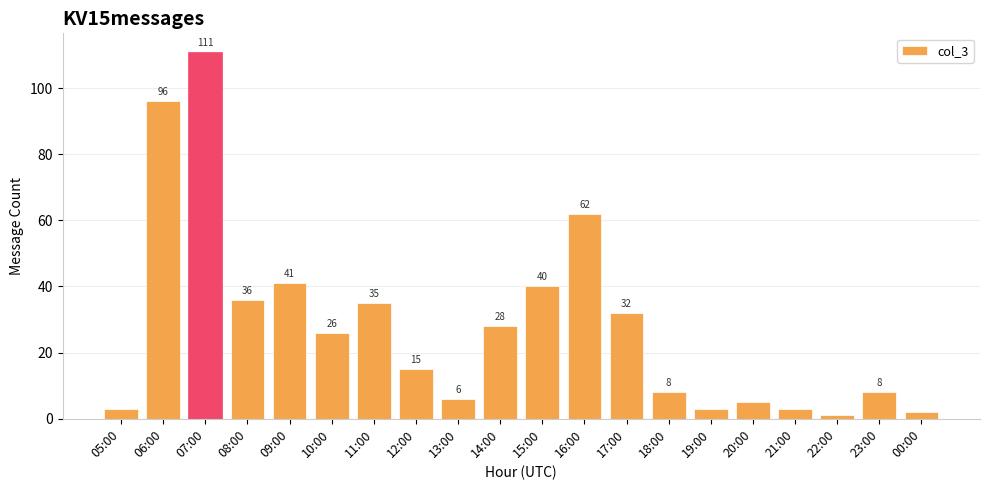

At which category does the chart reach its peak across all series?

07:00